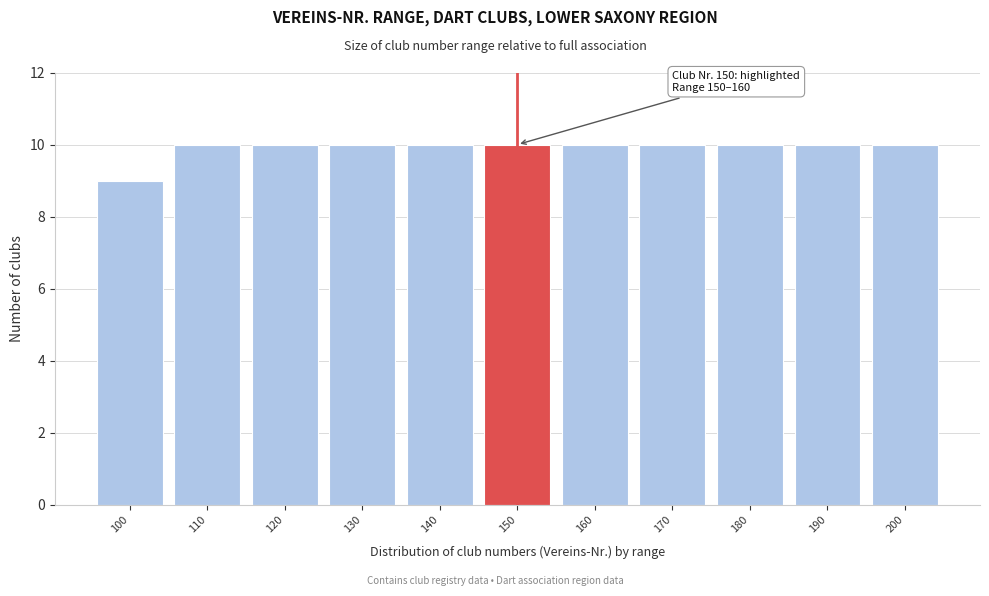

Reading left to right, extract all data points from this chart.

100=9	110=10	120=10	130=10	140=10	150=10	160=10	170=10	180=10	190=10	200=10